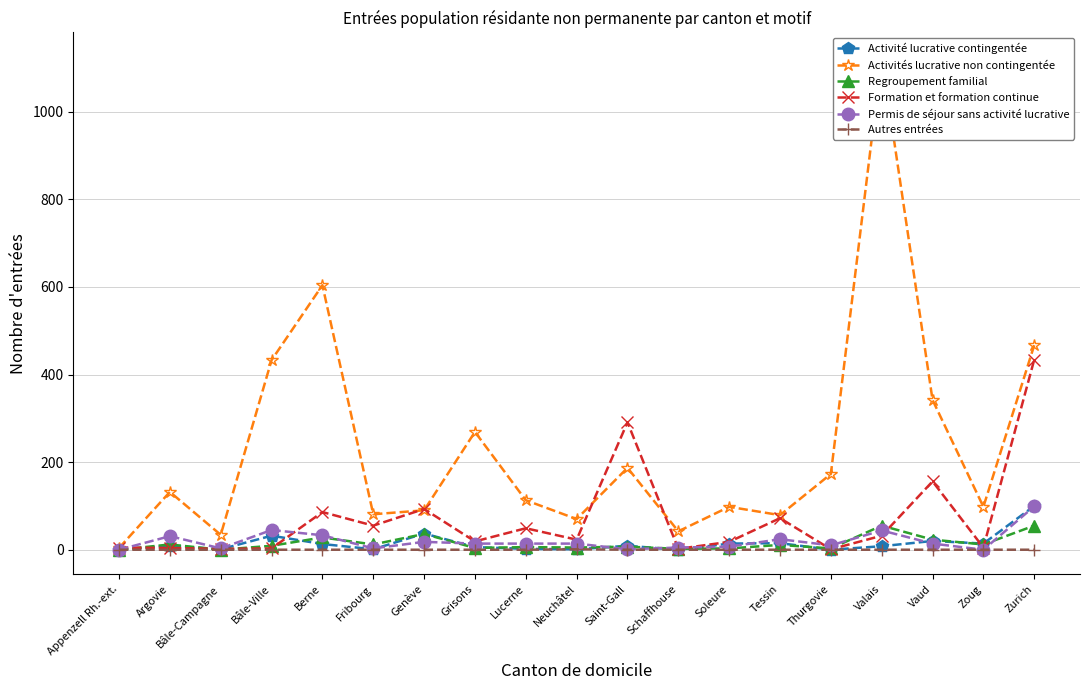

Between Fribourg and Genève, which series saw the biggest shift?

Formation et formation continue